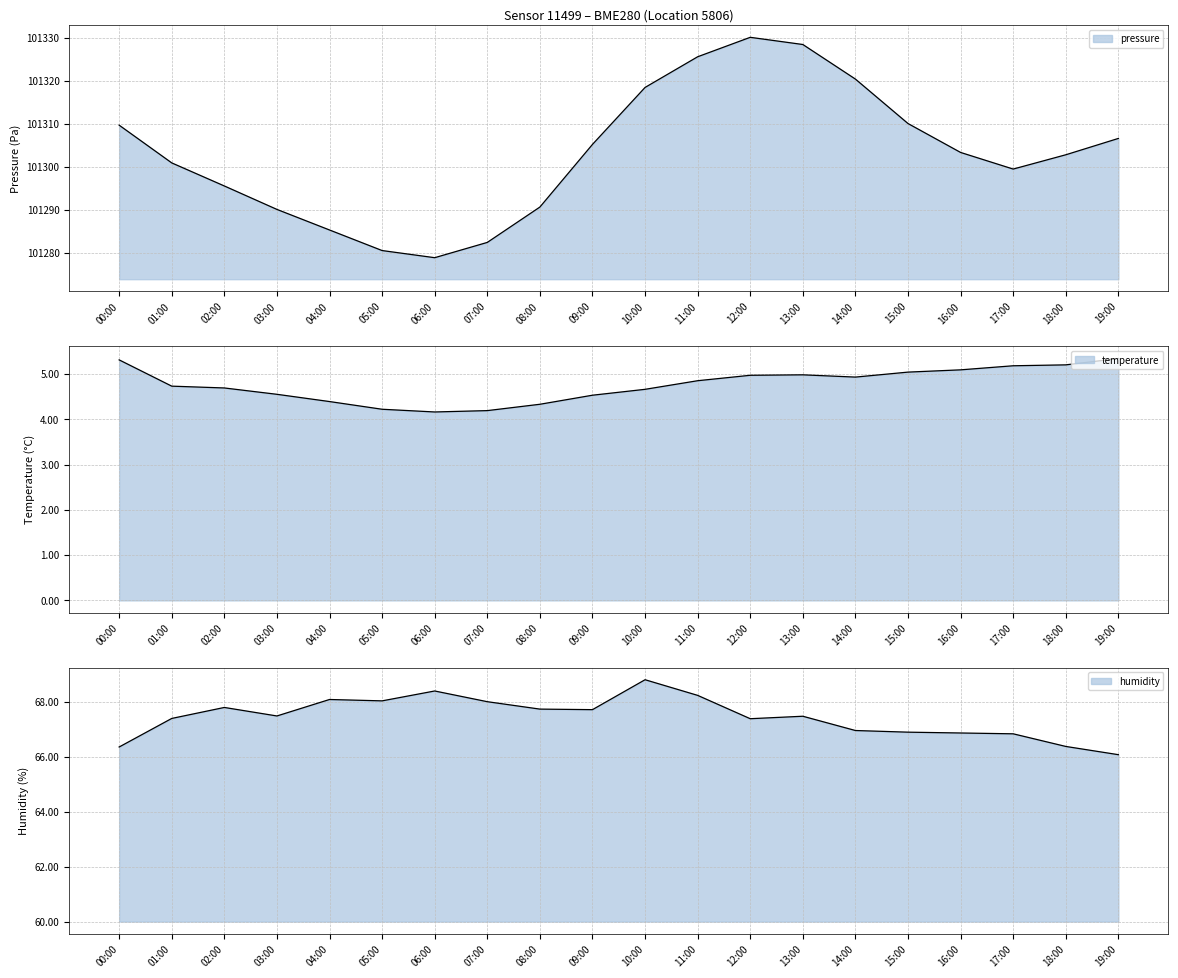

What is the difference between the second highest and minimum values in the pressure series?

49.6